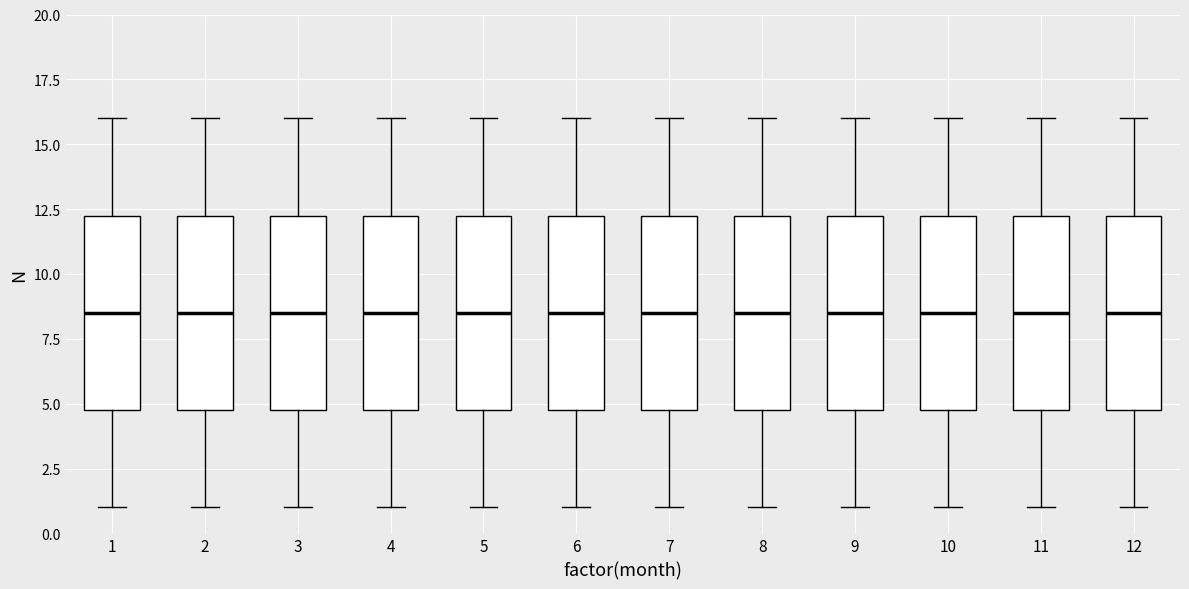

Reading left to right, read every box against the y-axis: the position of its median line, the range the box covers, and the ends of its whiskers. The values are not printed on the chart, so give them approximately, as read against the axis.

1: median 8.5, box 5.0 to 12.5, whiskers 1.0 to 16.0
2: median 8.5, box 5.0 to 12.5, whiskers 1.0 to 16.0
3: median 8.5, box 5.0 to 12.5, whiskers 1.0 to 16.0
4: median 8.5, box 5.0 to 12.5, whiskers 1.0 to 16.0
5: median 8.5, box 5.0 to 12.5, whiskers 1.0 to 16.0
6: median 8.5, box 5.0 to 12.5, whiskers 1.0 to 16.0
7: median 8.5, box 5.0 to 12.5, whiskers 1.0 to 16.0
8: median 8.5, box 5.0 to 12.5, whiskers 1.0 to 16.0
9: median 8.5, box 5.0 to 12.5, whiskers 1.0 to 16.0
10: median 8.5, box 5.0 to 12.5, whiskers 1.0 to 16.0
11: median 8.5, box 5.0 to 12.5, whiskers 1.0 to 16.0
12: median 8.5, box 5.0 to 12.5, whiskers 1.0 to 16.0